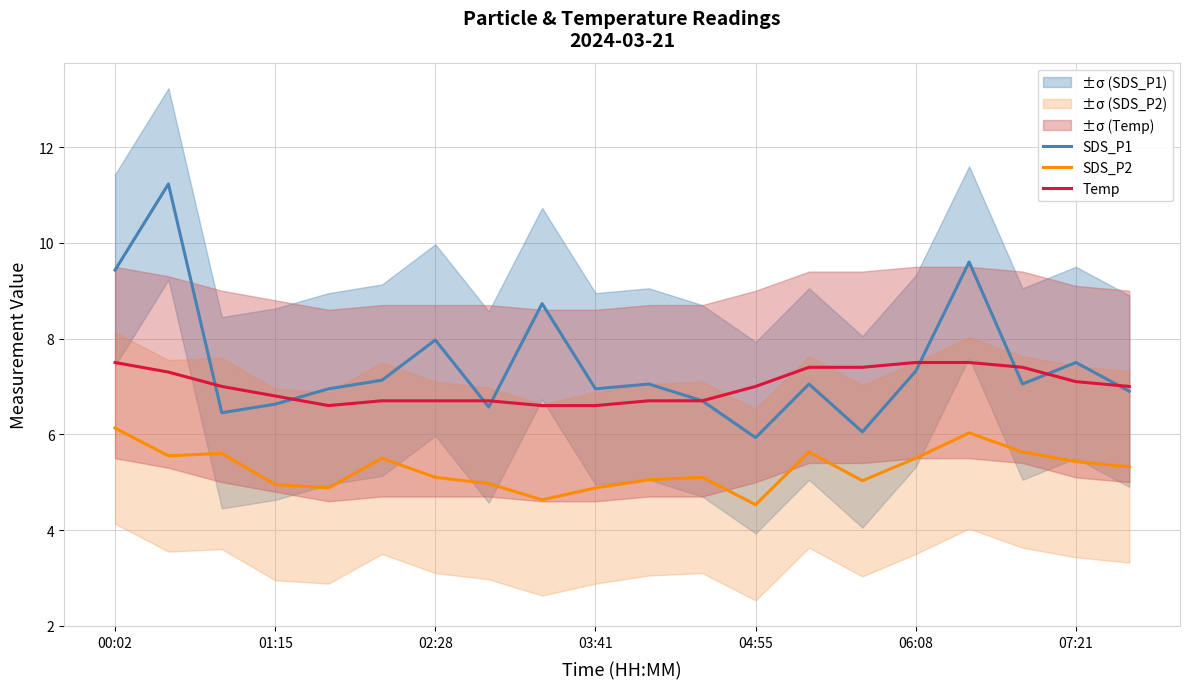

List the series in order of their peak value, highest first.

SDS_P1, Temp, SDS_P2